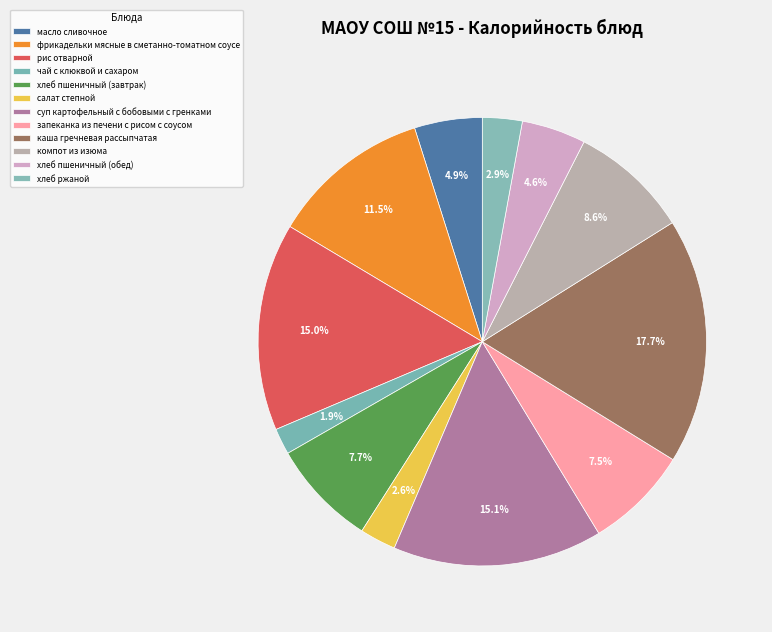

Does суп картофельный с бобовыми с гренками represent more than half of the total?

No